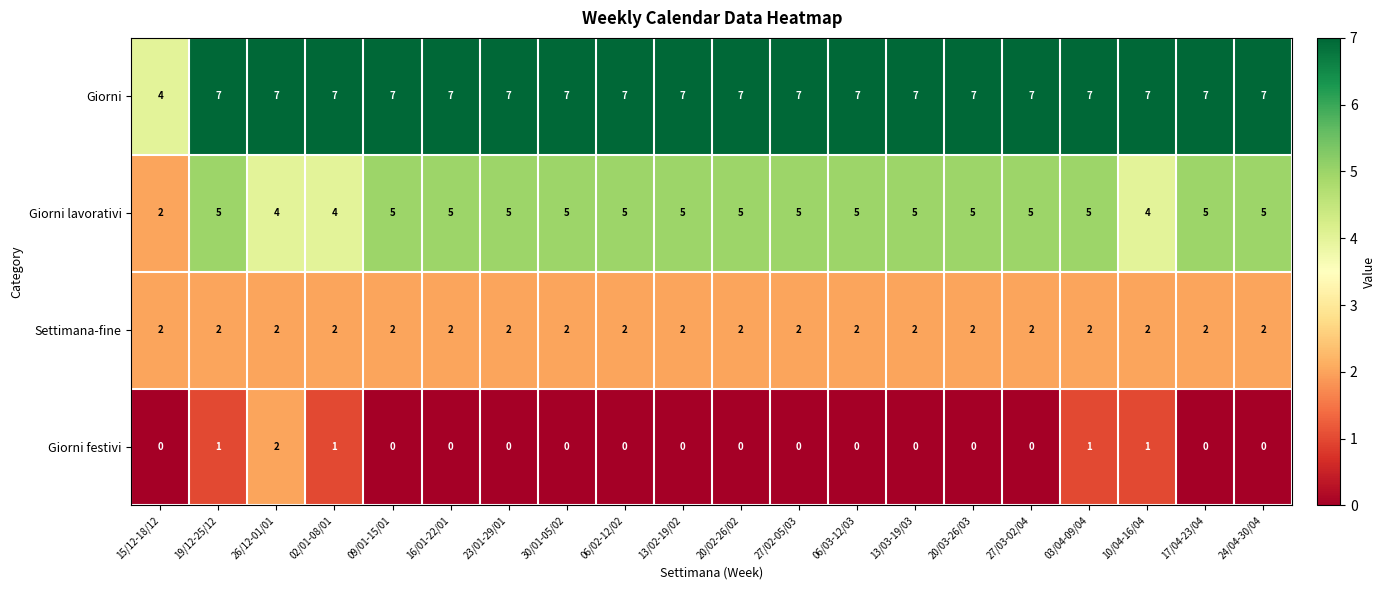

What is the difference between the highest and lowest values at 20/02-26/02?

7